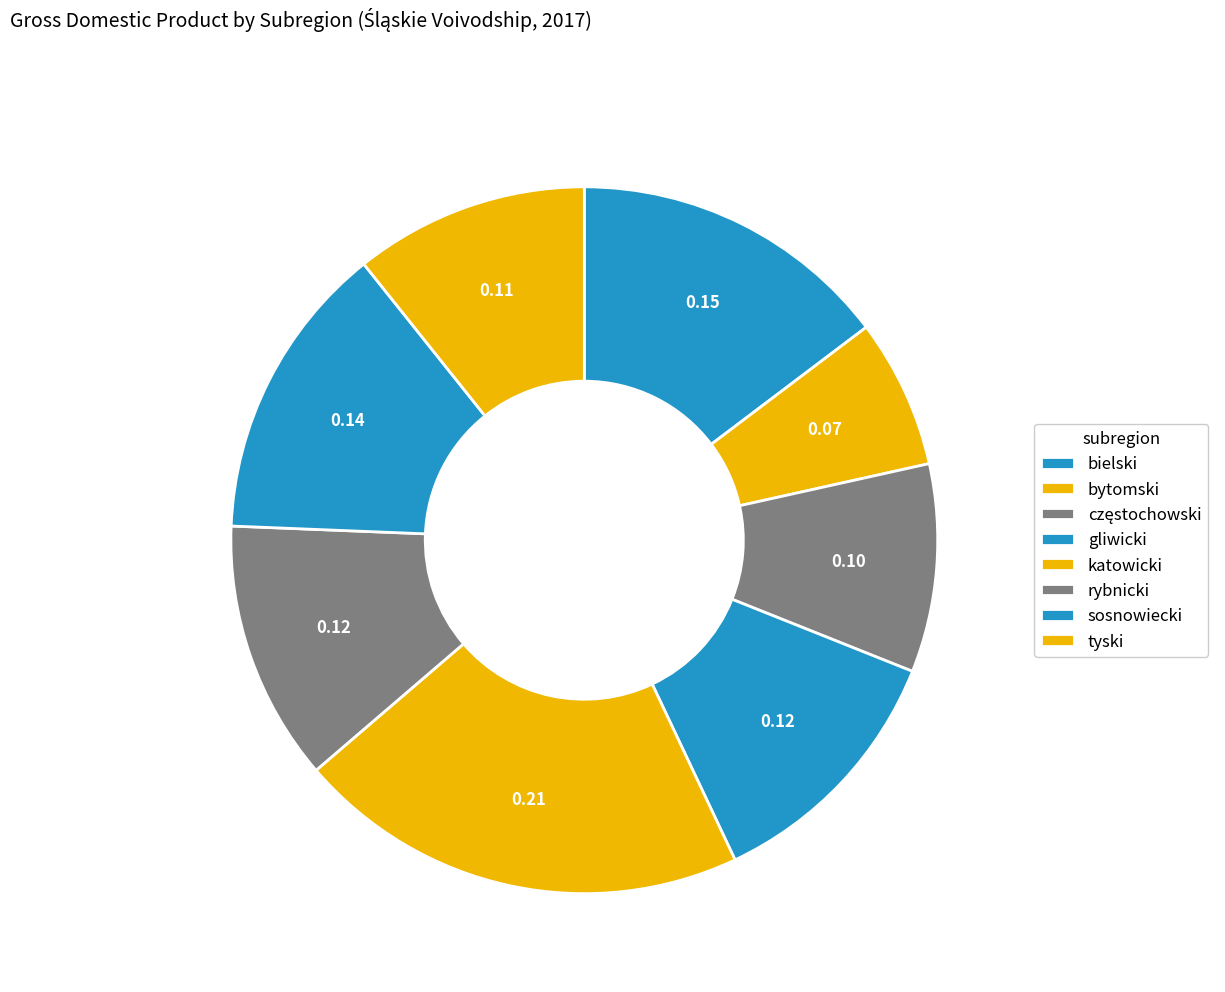

How many slices are in this pie chart?

8